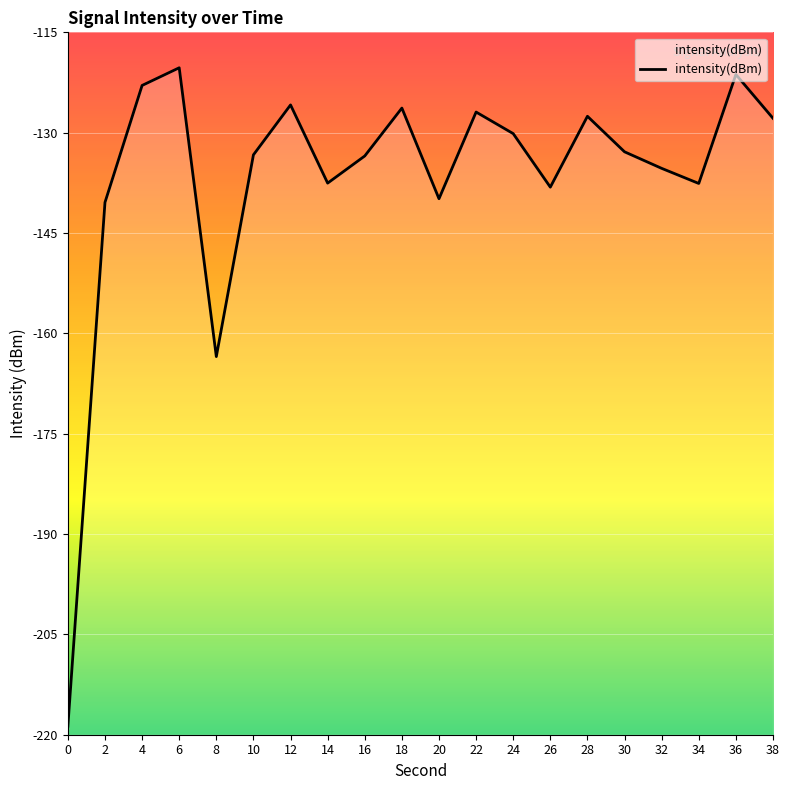

How many lines are shown in the chart?

1